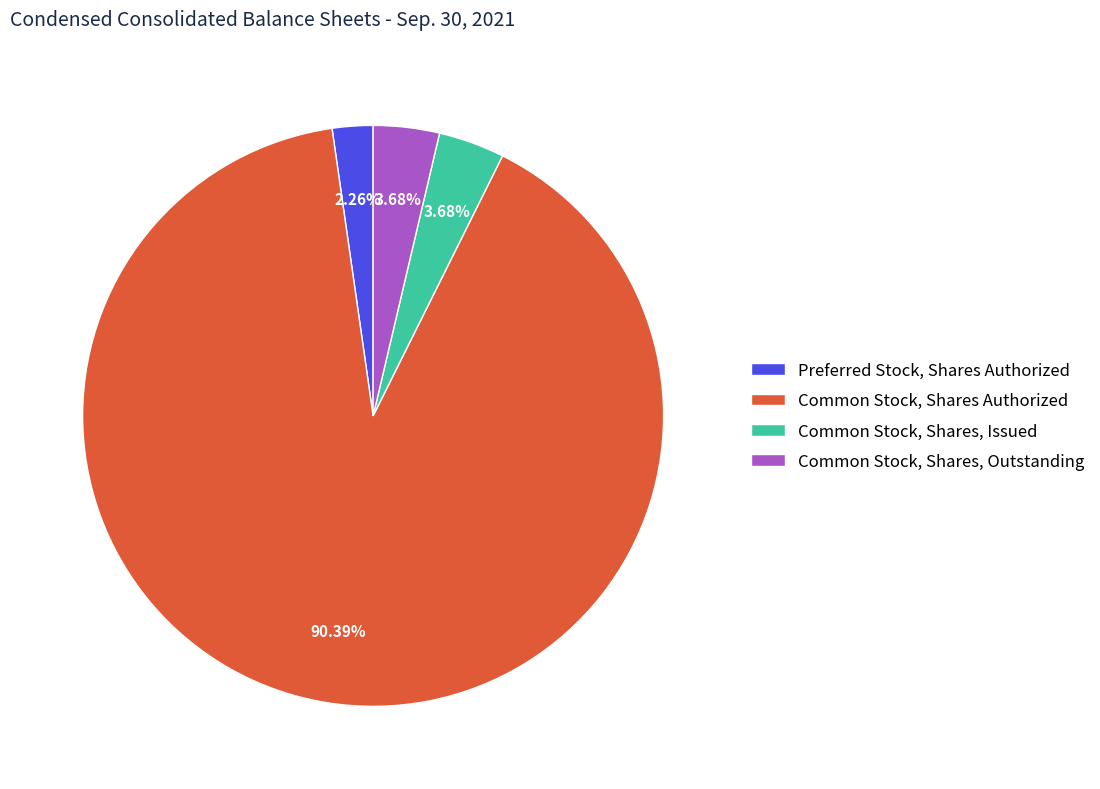

True or false: Common Stock, Shares, Outstanding accounts for 4% of the total.

True